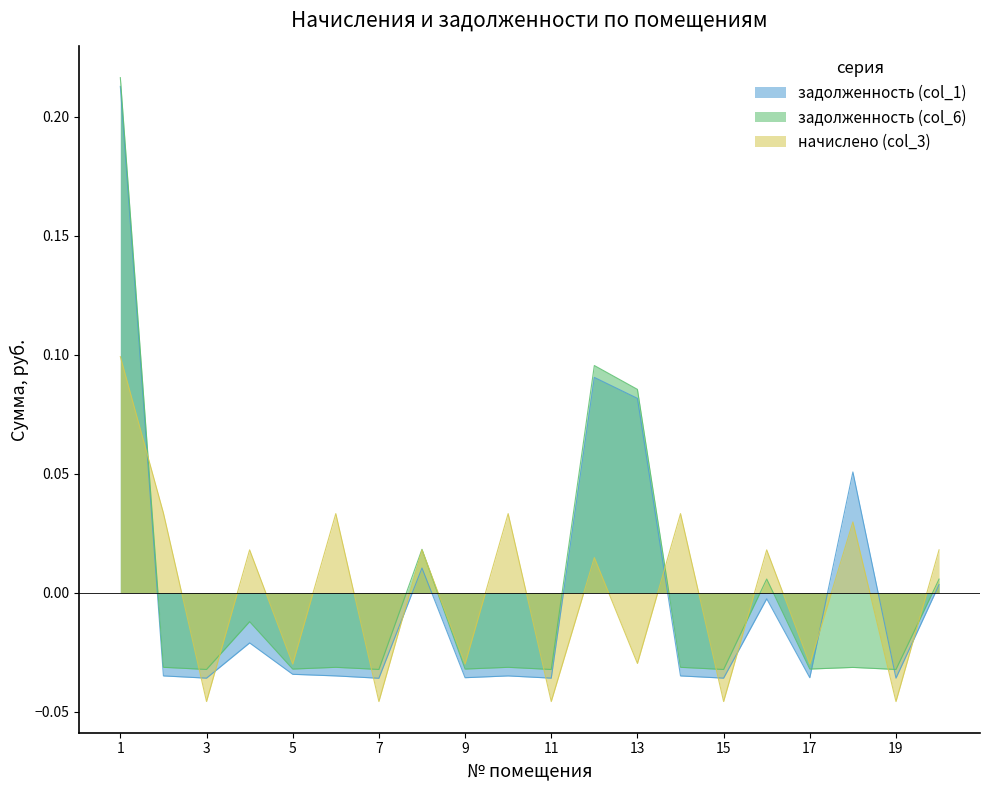

What is the total value across all series at 1?

0.5